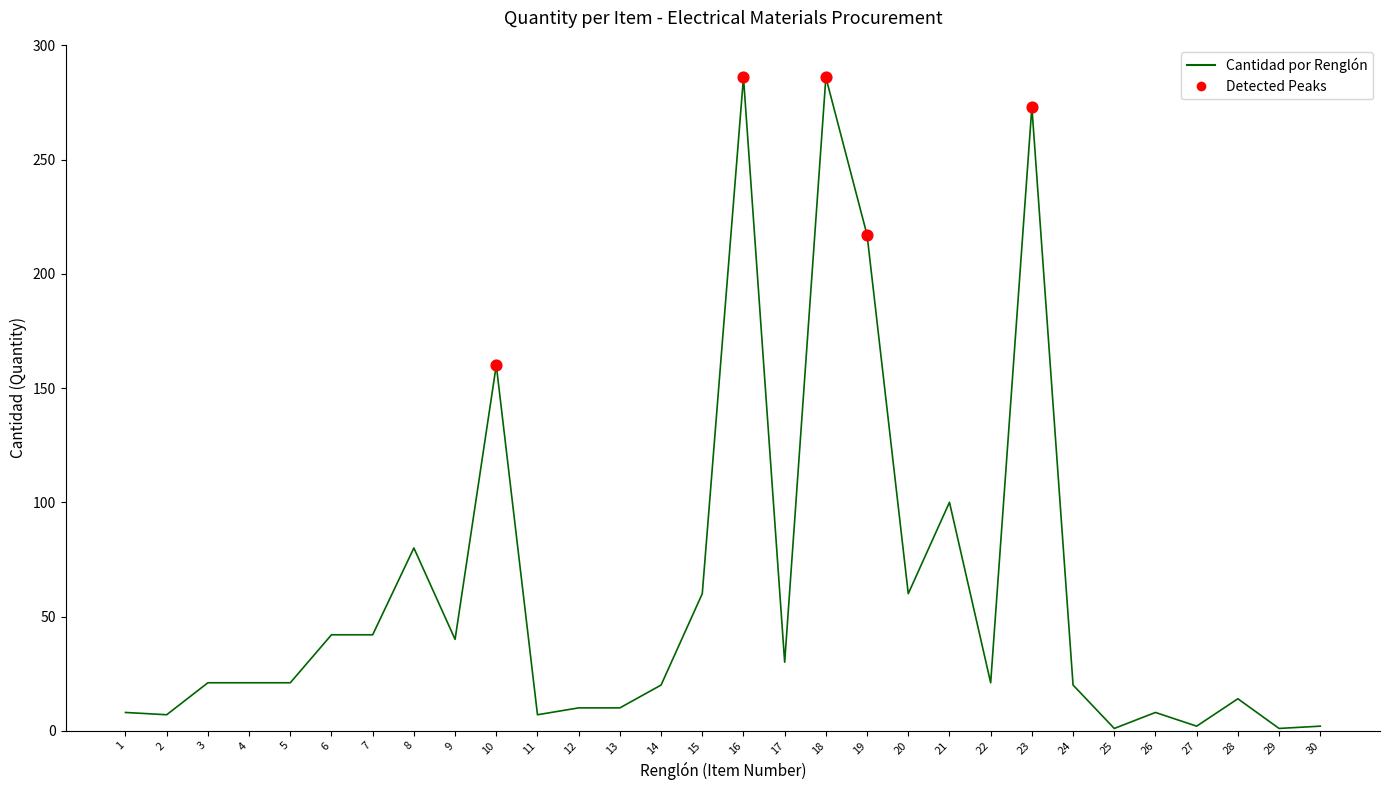

What is the ratio of the value at 22 to the value at 2?

3.0